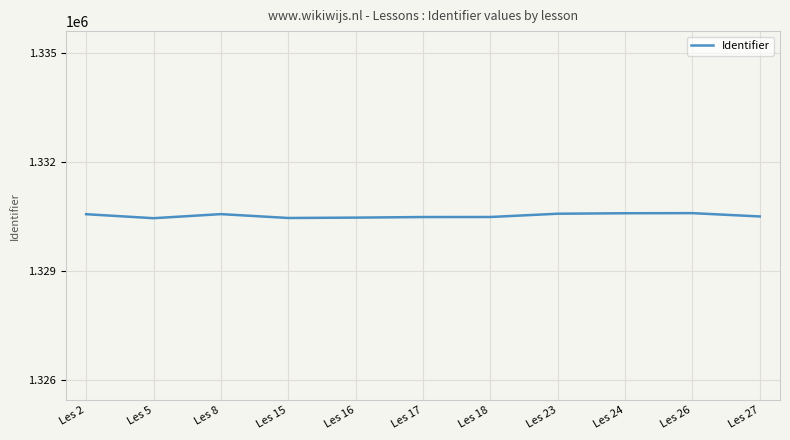

What is the change in value from Les 2 to Les 5?

-110